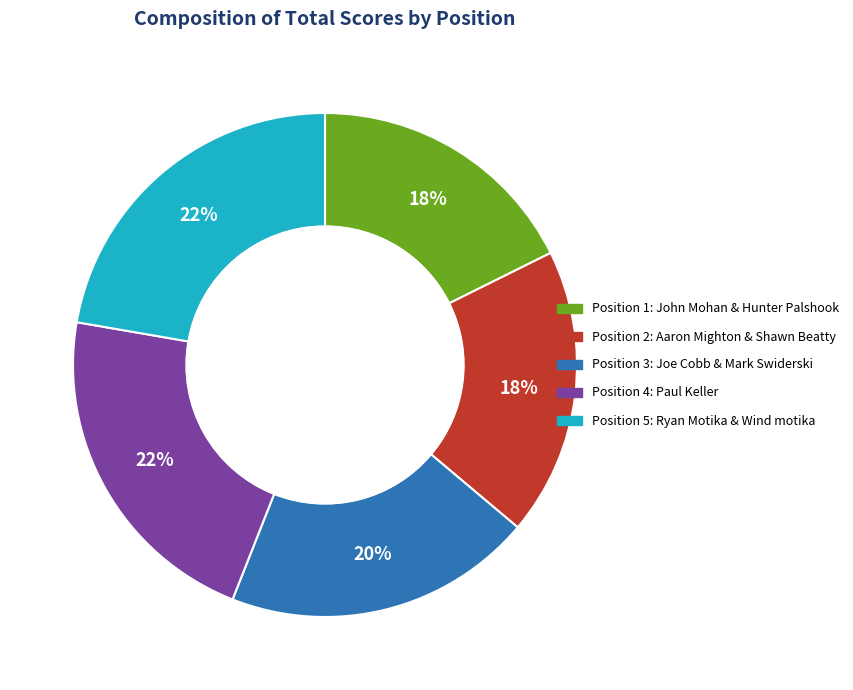

How many segments does this pie chart have?

5